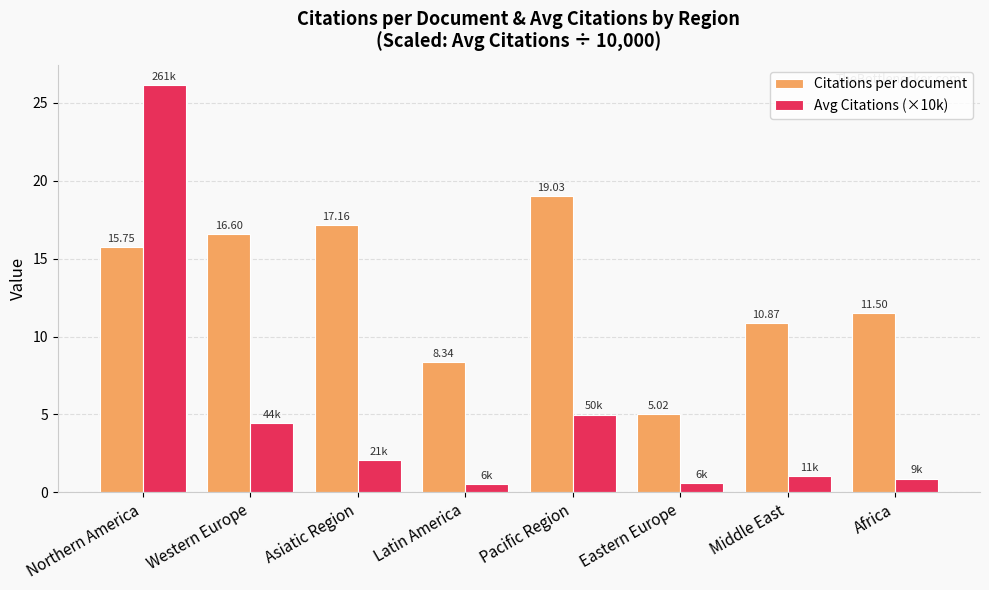

What is the average value of the Avg Citations (×10k) series?

5.1